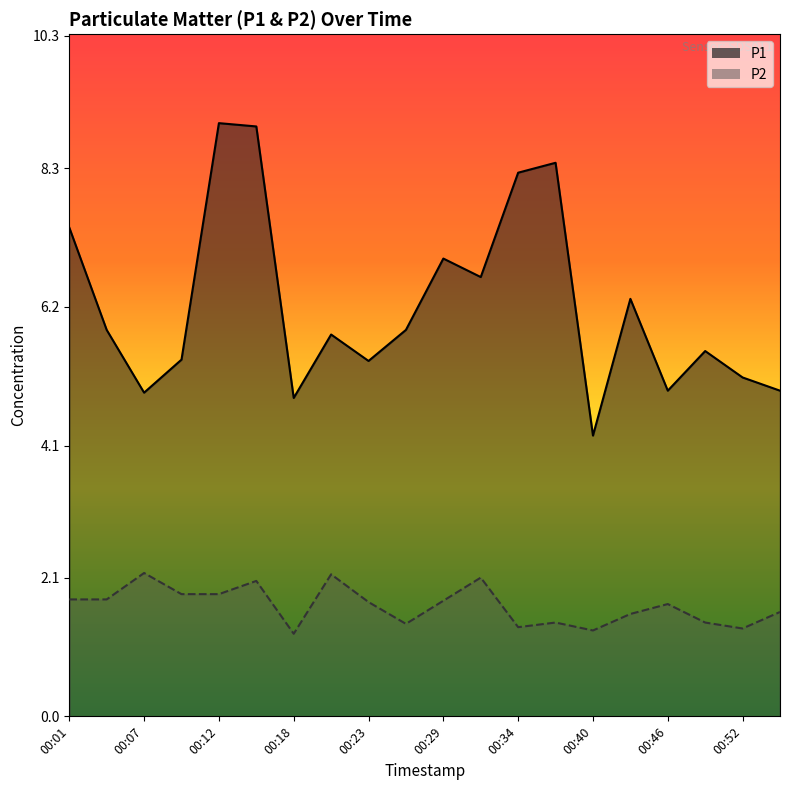

Count the number of data series in this chart.

2